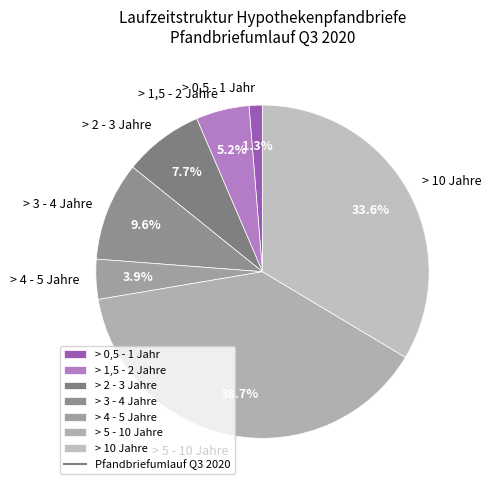

What percentage is the > 5 - 10 Jahre slice, to the nearest percent?

39%